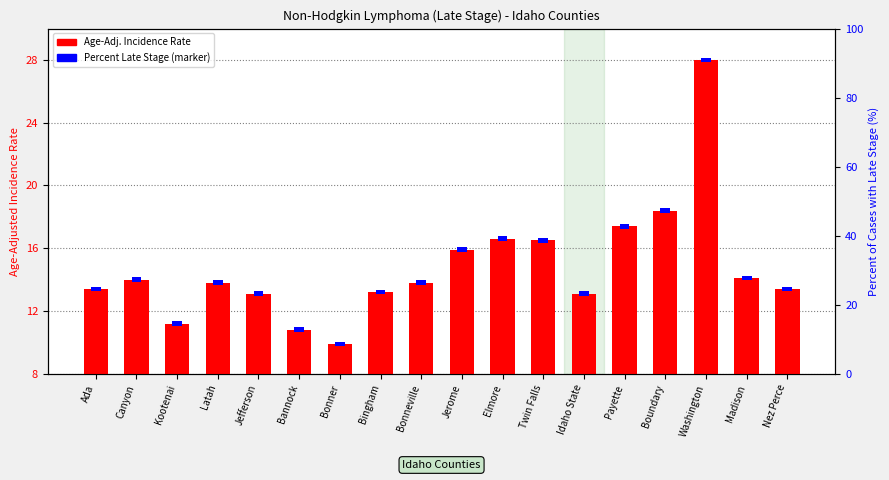

List the series in order of their peak value, lowest first.

Percent Late Stage (marker), Age-Adj. Incidence Rate